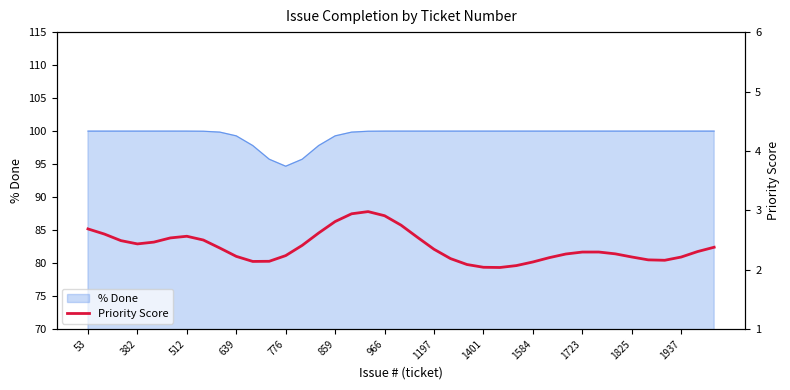

What is the maximum value for % Done?

100.0